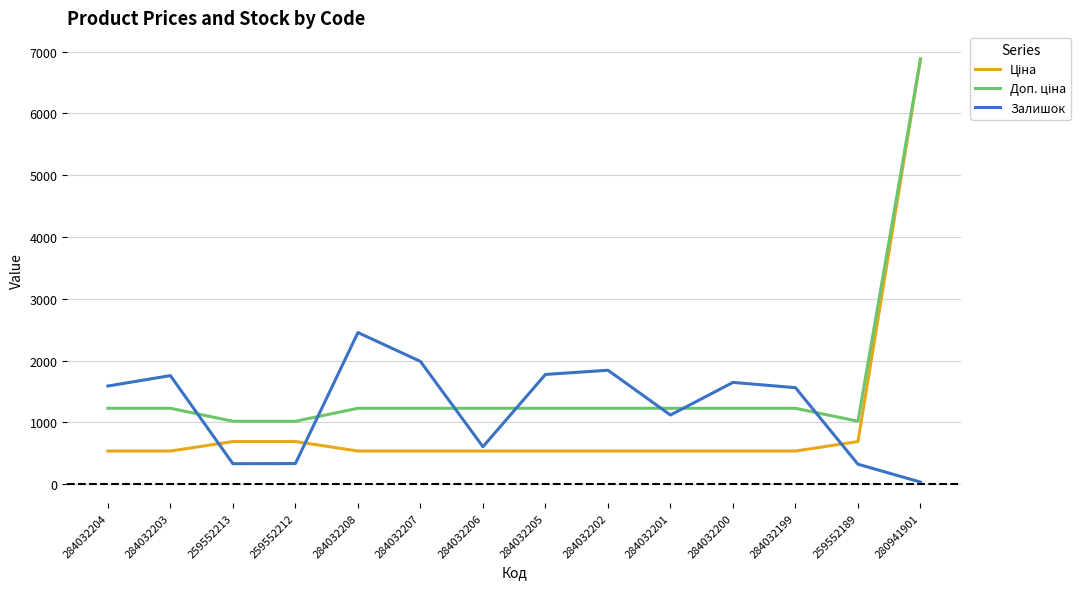

The Залишок series shows 605.0 at 284032206. True or false?

True